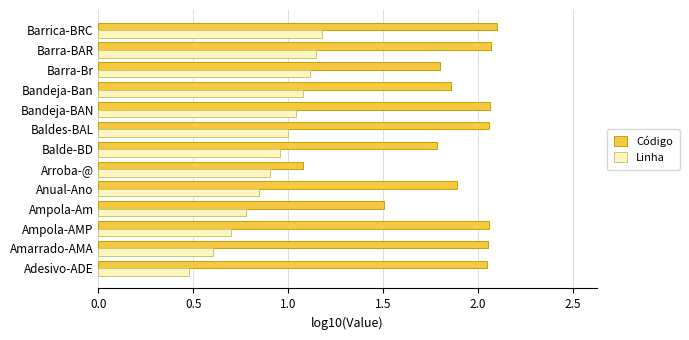

List the series in order of their overall mean, lowest first.

Linha, Código